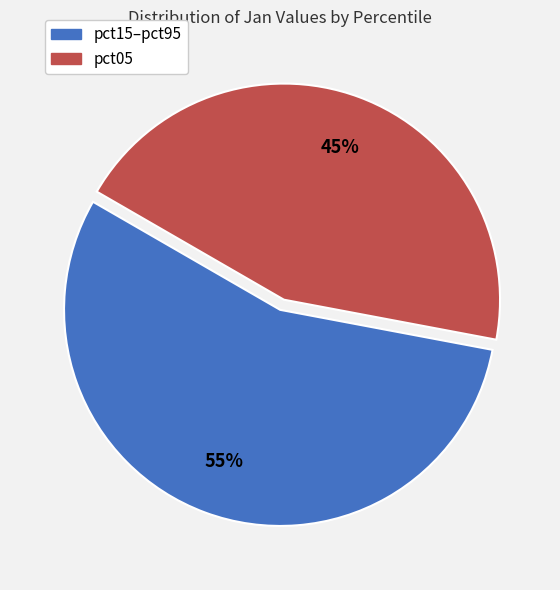

Which slice is the largest?

pct15–pct95